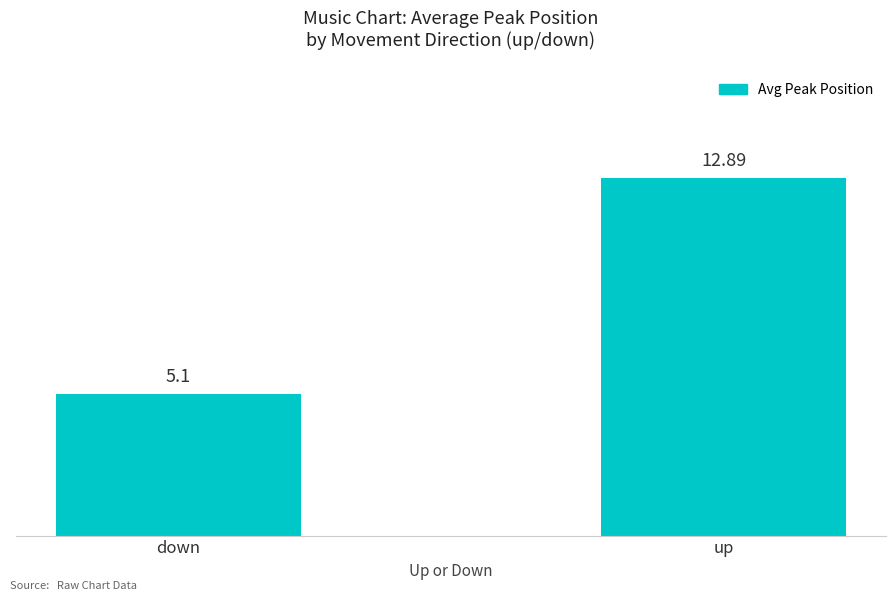

At which category does the chart reach its minimum across all series?

down